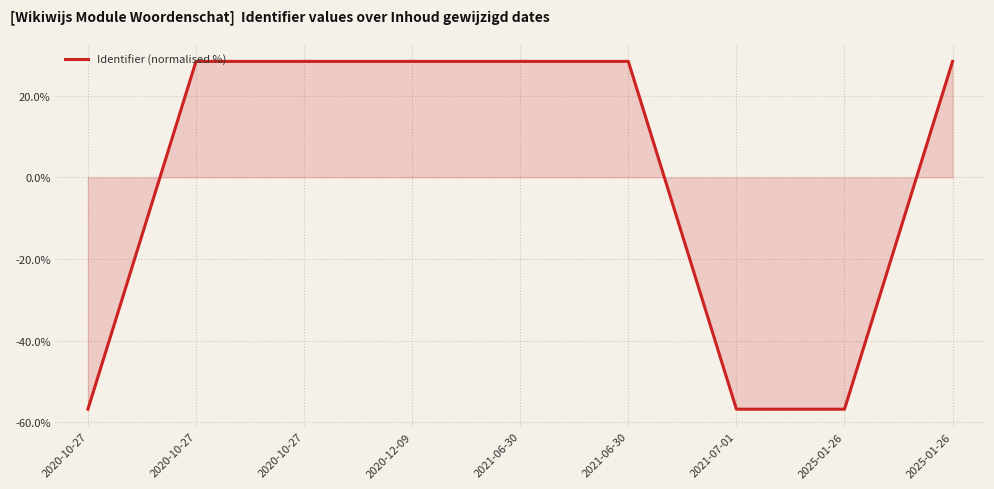

What is the value of the 7th point from the left?

-56.8